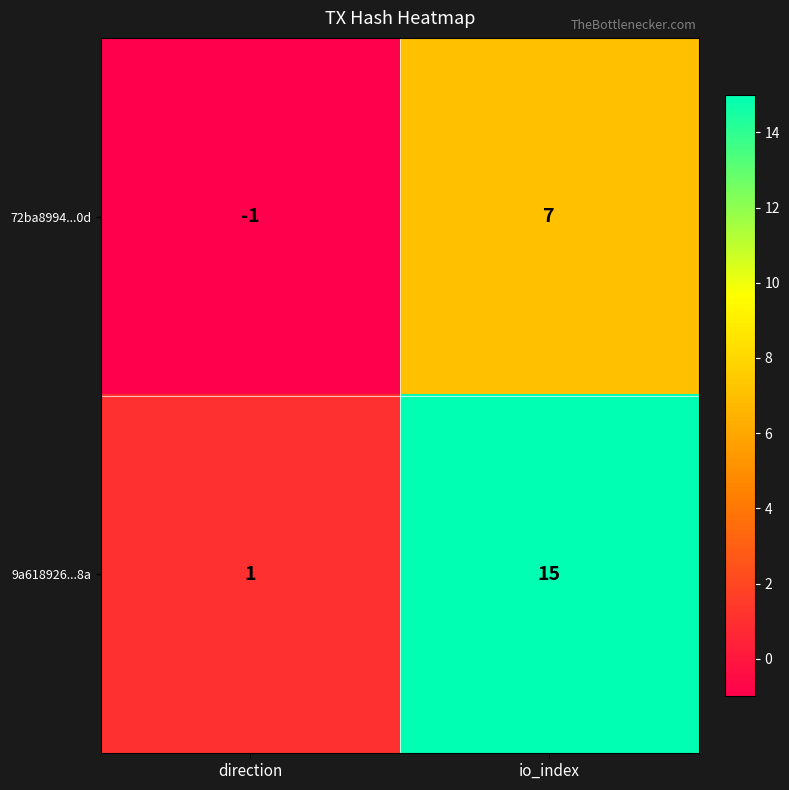

True or false: 9a618926...8a has a value of 15 at io_index.

True